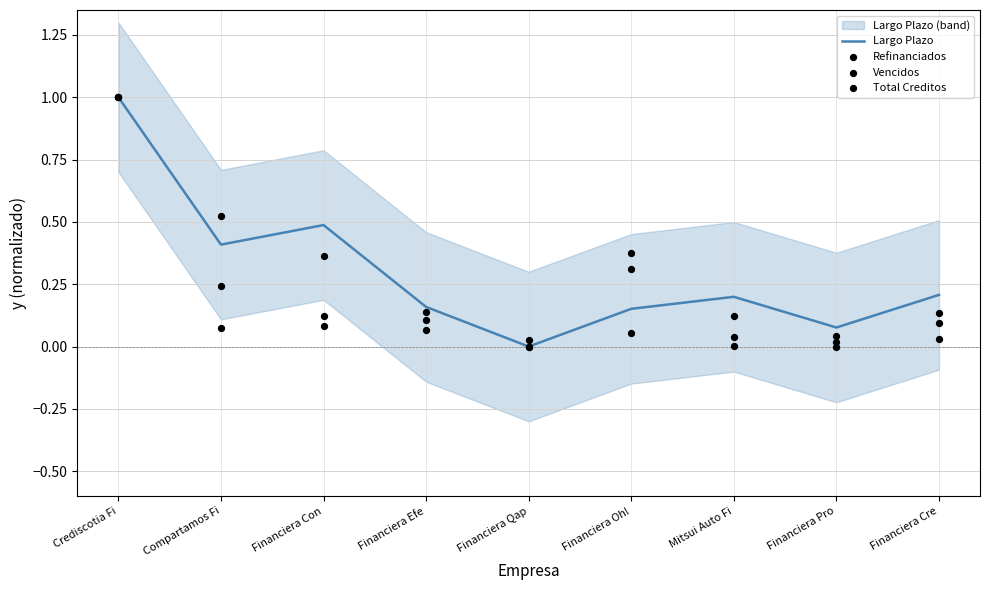

Which series reaches the minimum Y coordinate?

Largo Plazo